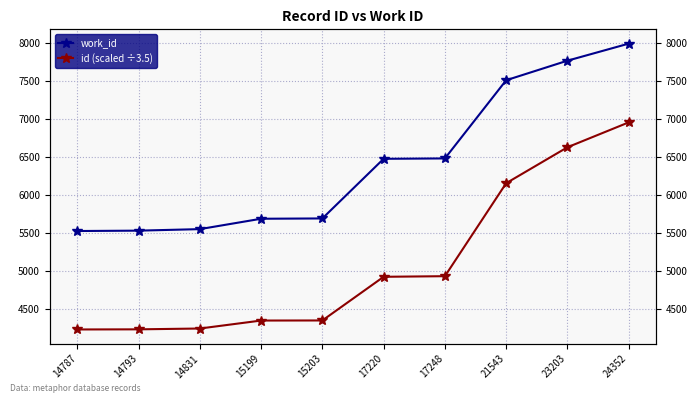

Between 14831 and 15199, which is larger?

15199